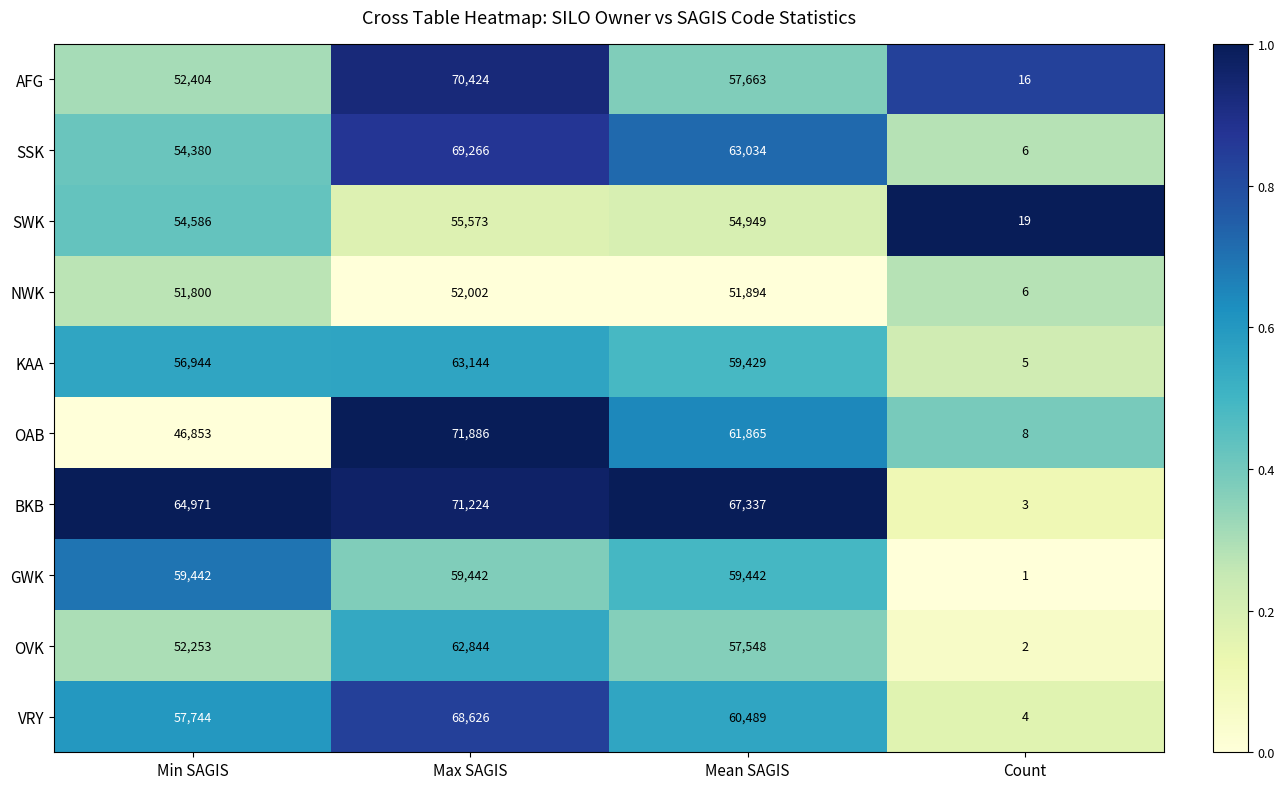

The GWK series shows 59442 at Min SAGIS. True or false?

True